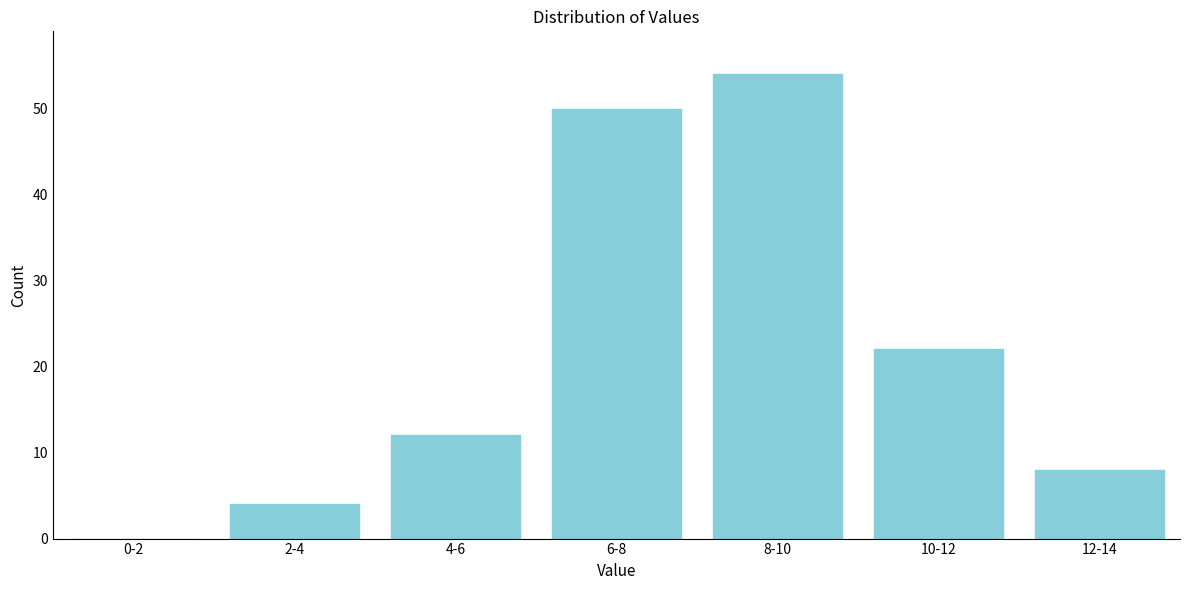

Reading left to right, extract all data points from this chart.

0-2=0	2-4=4	4-6=12	6-8=50	8-10=54	10-12=22	12-14=8